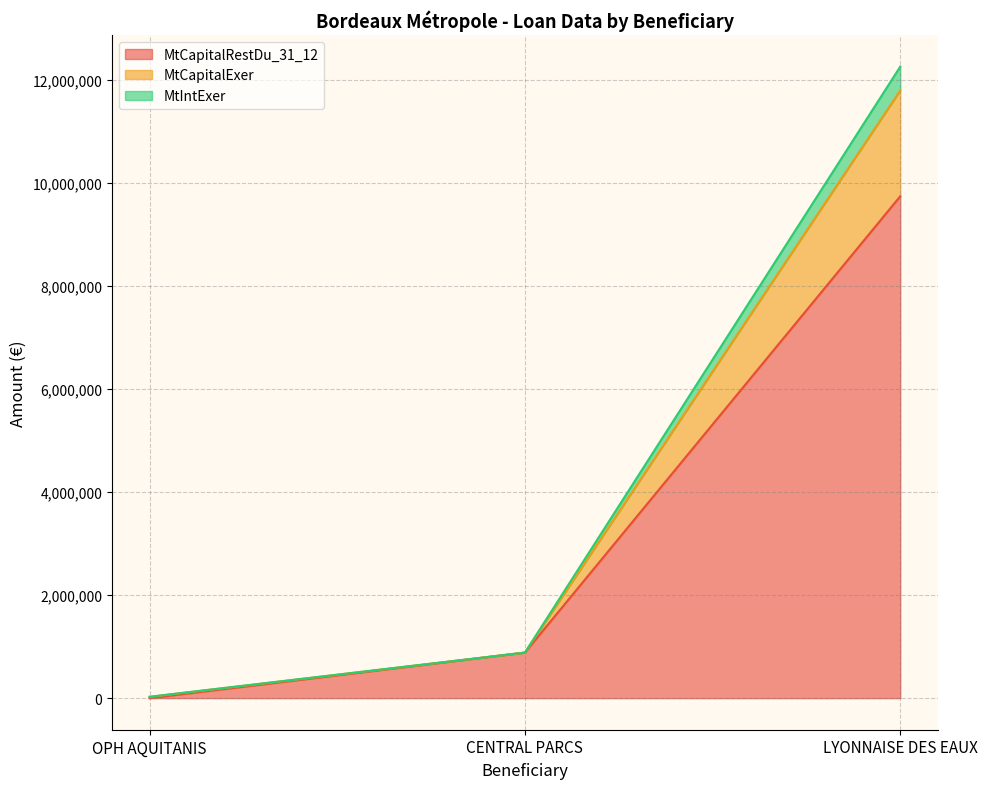

The value of MtCapitalRestDu_31_12 at LYONNAISE DES EAUX is 9741693.8. True or false?

True